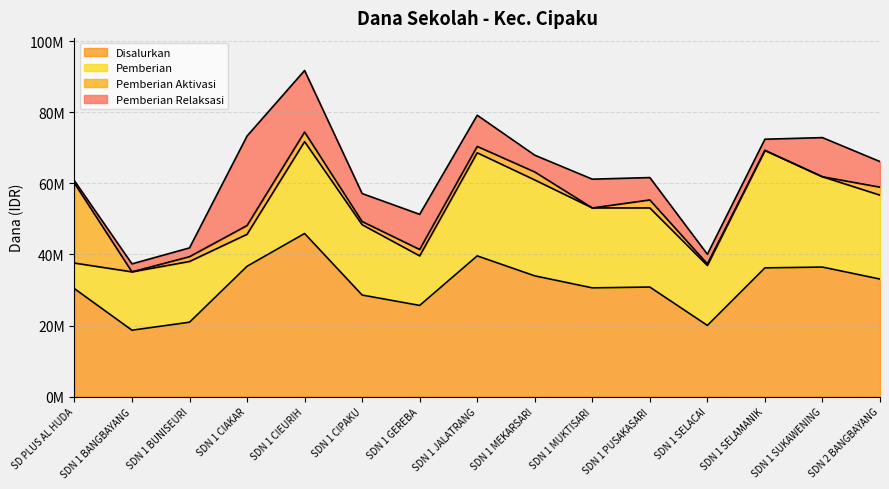

How many series are shown in this chart?

4